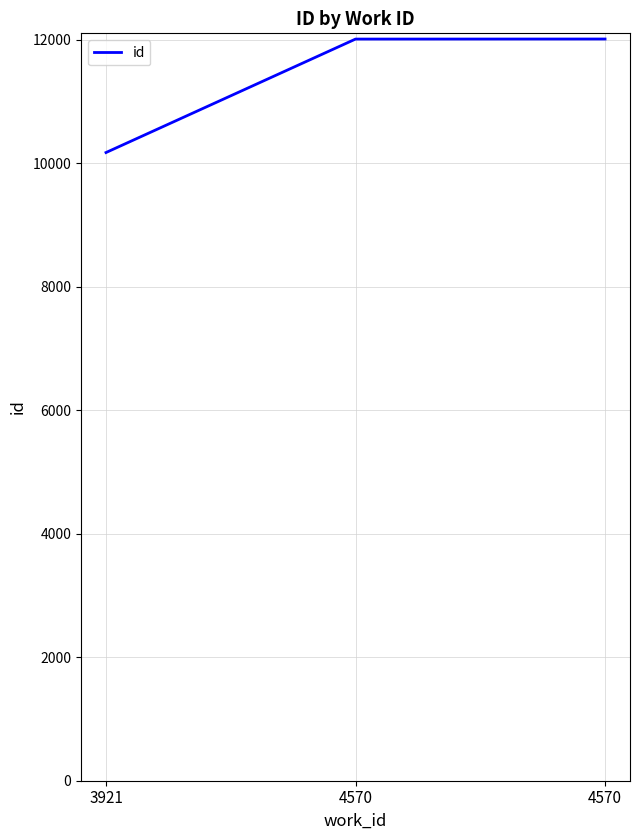

How many lines are shown in the chart?

1